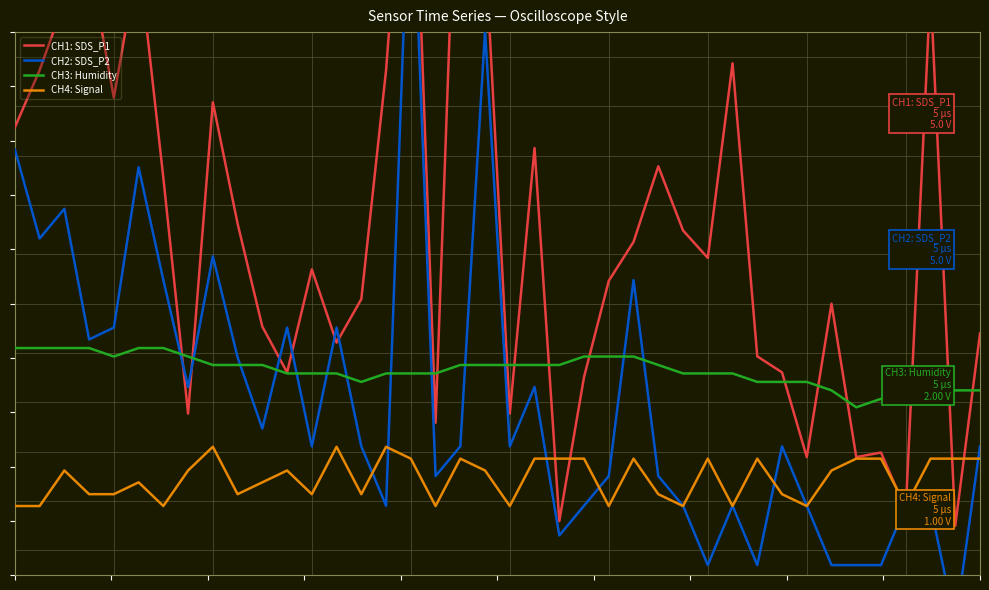

At which category does CH2: SDS_P2 reach its first local peak?

2